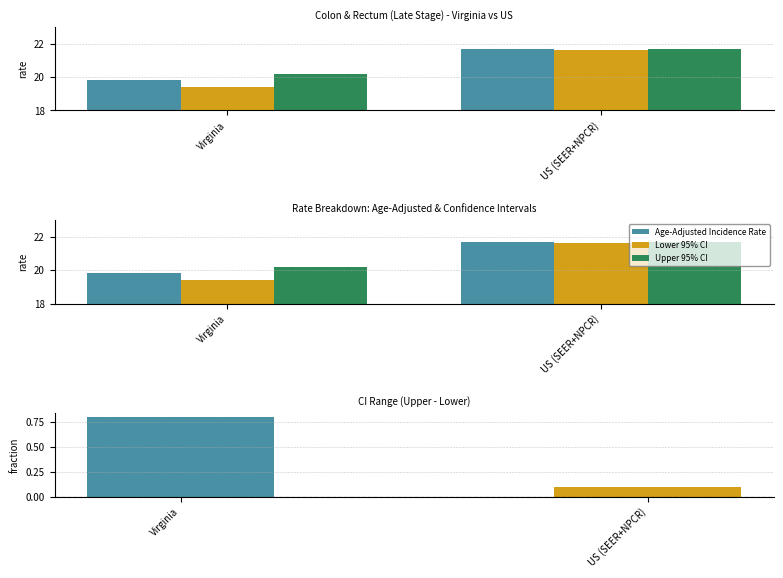

Which series has the largest total across all categories?

Upper 95% CI